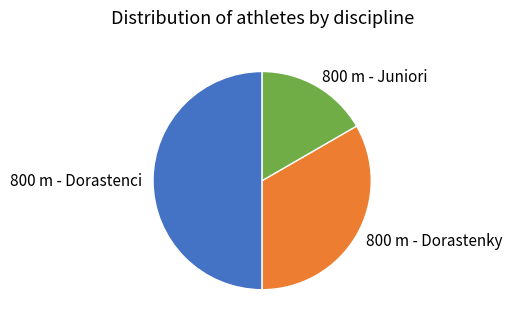

Is it true that 800 m - Dorastenci is 50% of the pie?

True